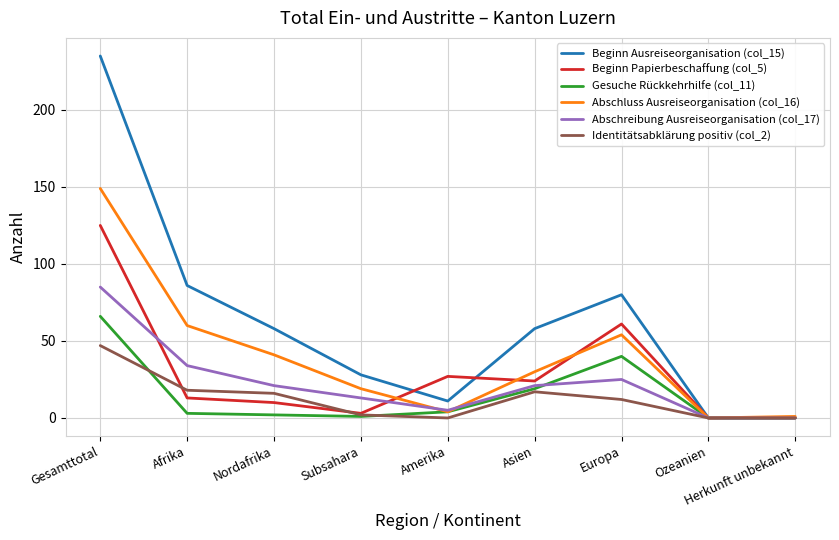

At how many categories does at least one series exceed 196?

1